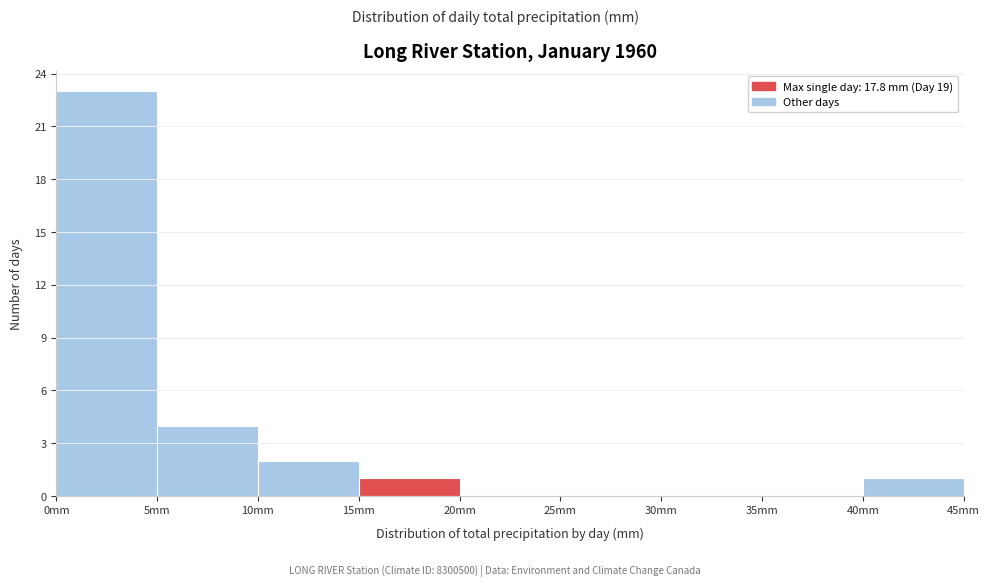

Reading left to right, transcribe this chart: for each bar, give the range it covers on the x-axis and its height. The values are not printed on the chart, so give them approximately, as read against the axis.

0 to 5: 23
5 to 10: 4
10 to 15: 2
15 to 20: 1
20 to 25: 0
25 to 30: 0
30 to 35: 0
35 to 40: 0
40 to 45: 1